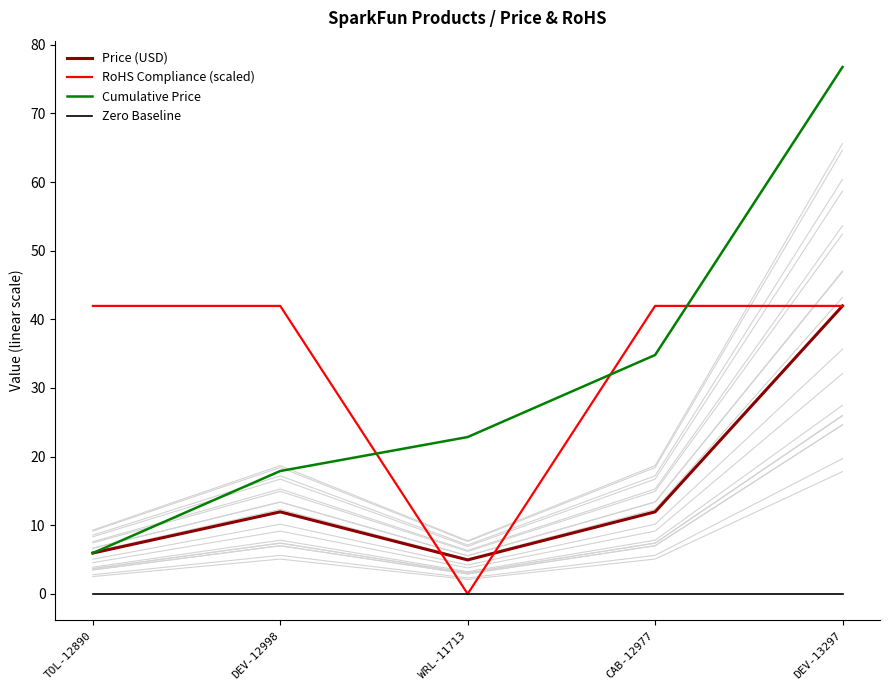

What is the average value of the Price (USD) series?

15.3